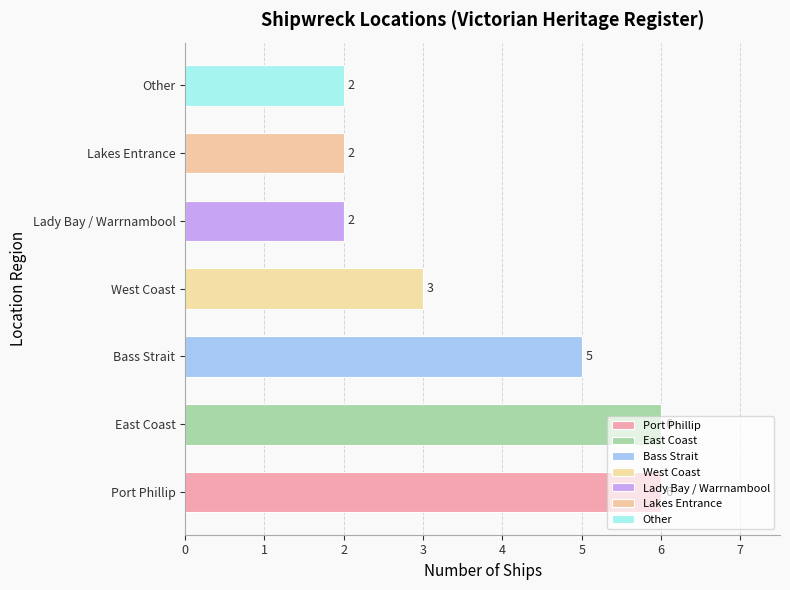

What is the change in value from East Coast to Other?

-4